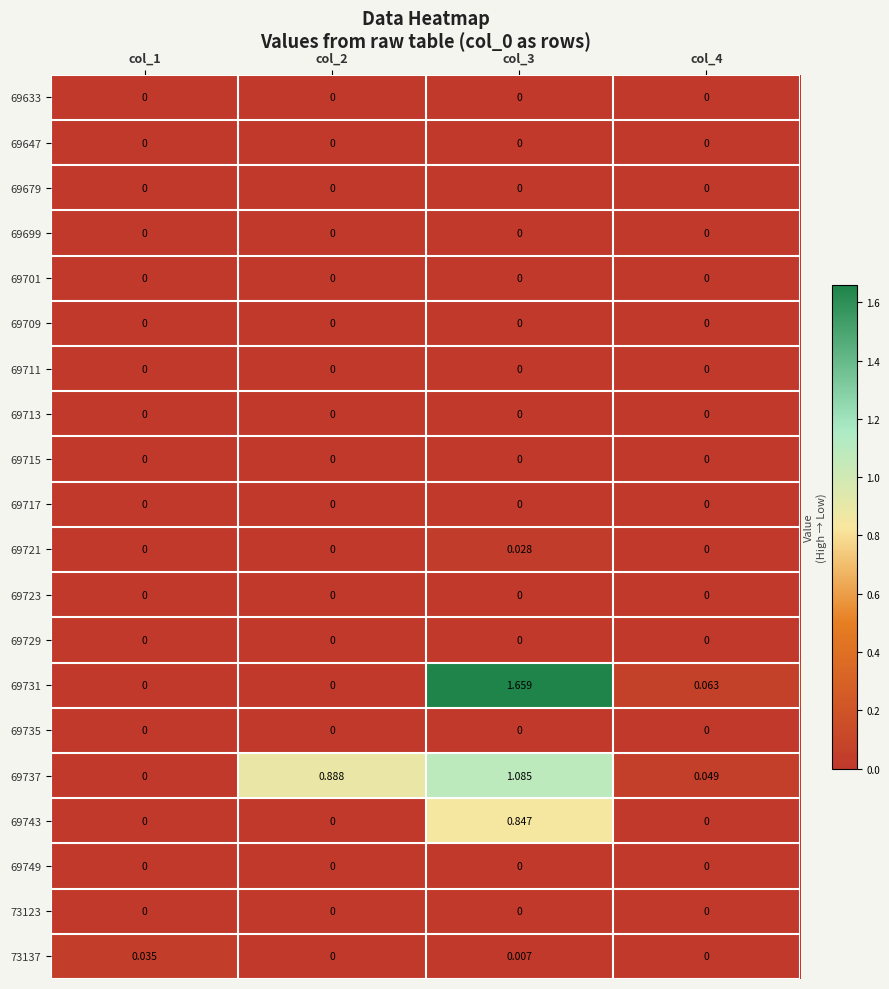

How many categories are shown in the chart?

4